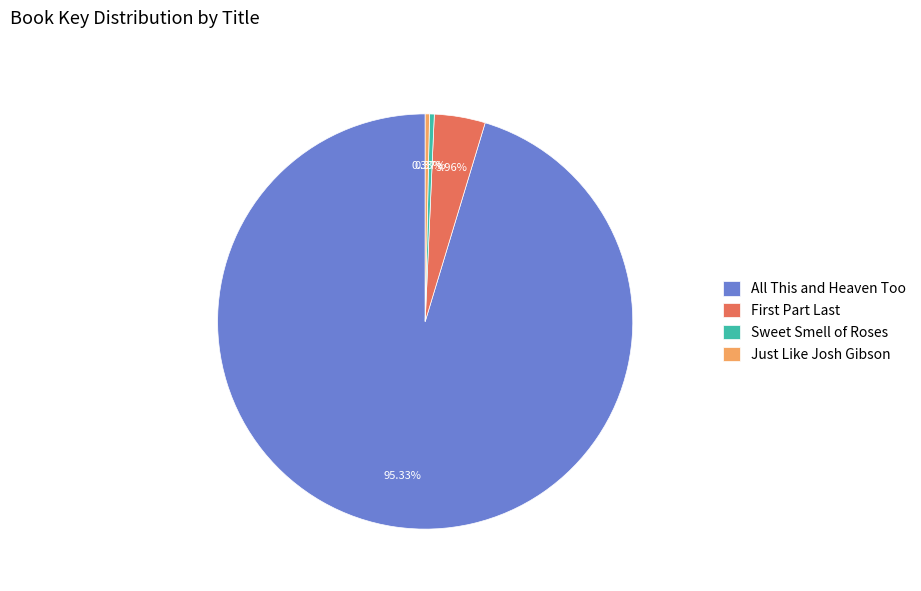

What portion of the pie excludes Just Like Josh Gibson?

99.7%